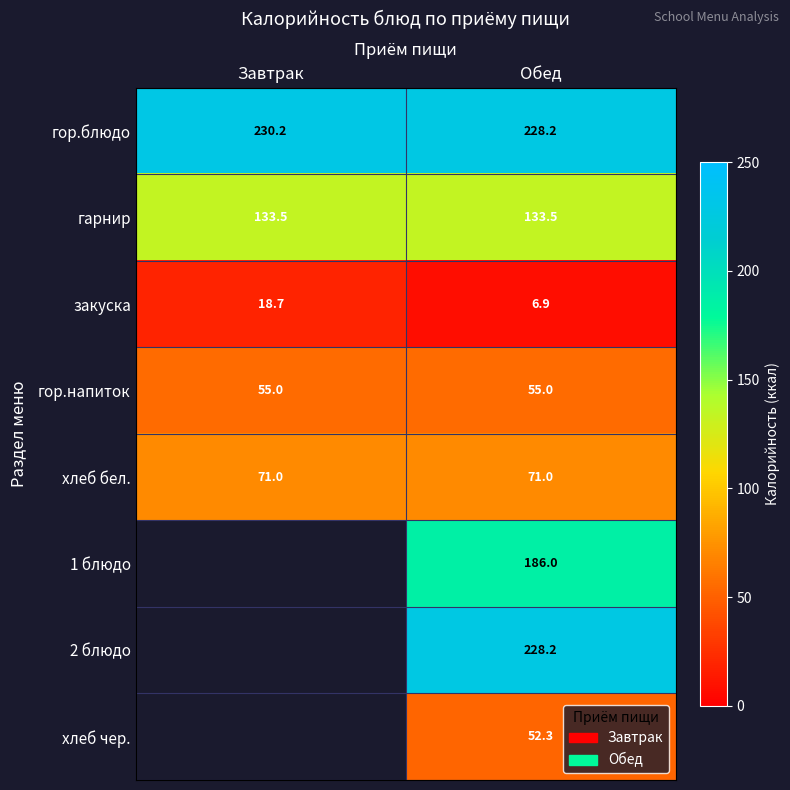

What value does the гор.напиток series have at Завтрак?

55.0